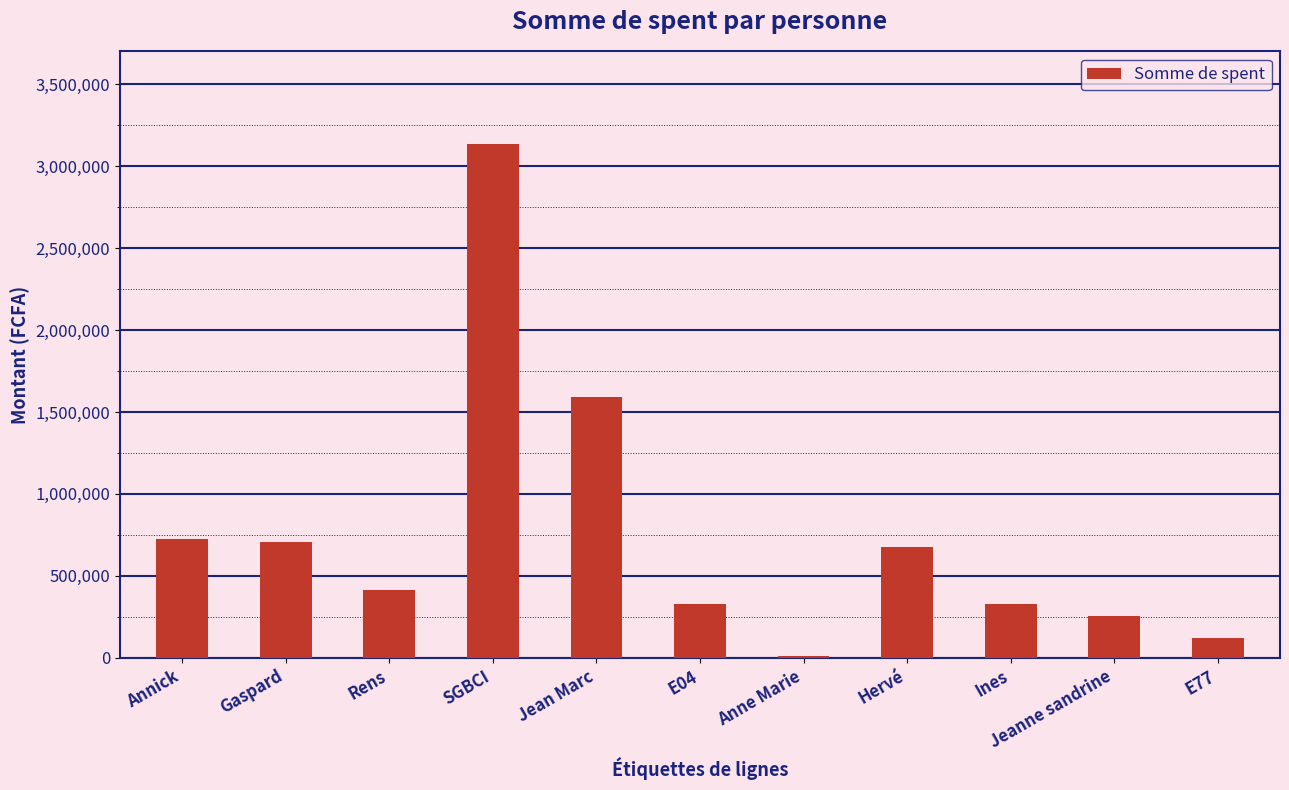

True or false: the data shows 267136 at Rens.

False